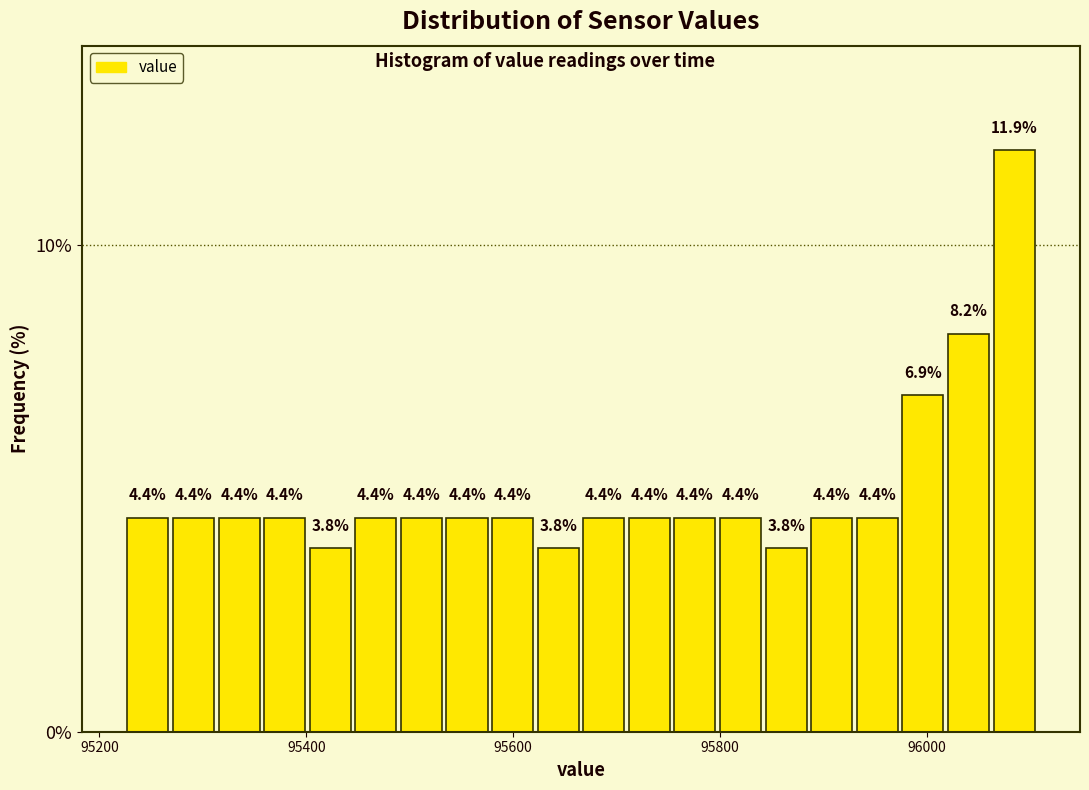

Around what value on the x-axis is the tallest bar? Give the approximate position of its centre, as read against the axis.

96080